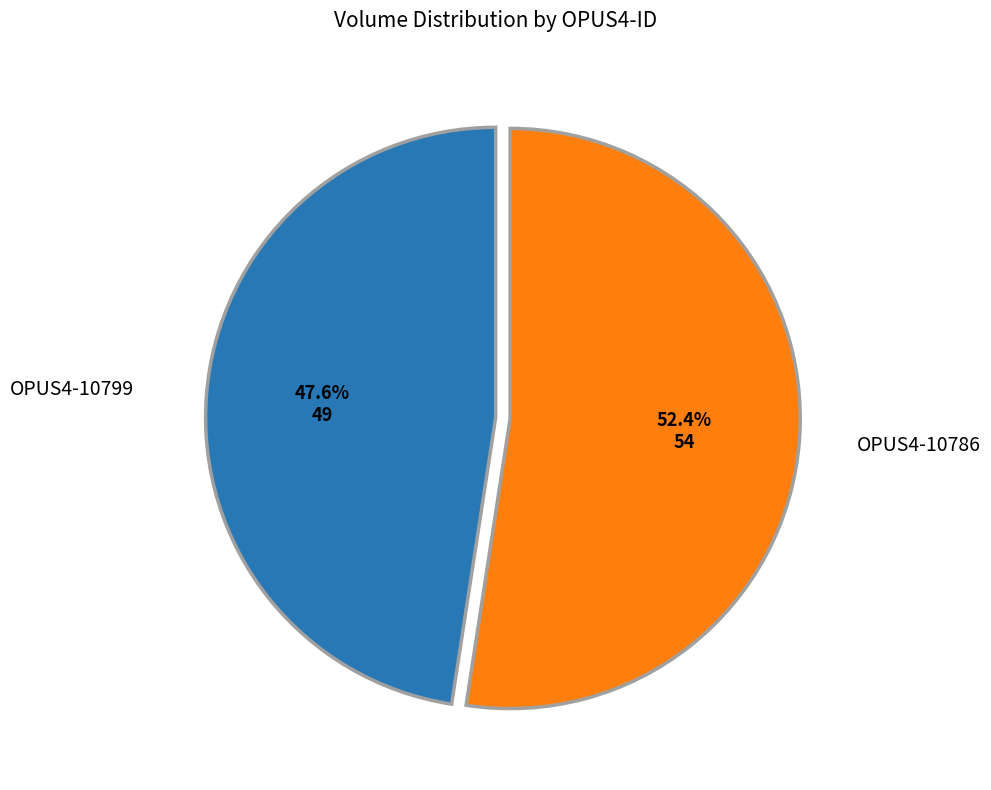

The OPUS4-10786 slice represents 60% of the pie. True or false?

False